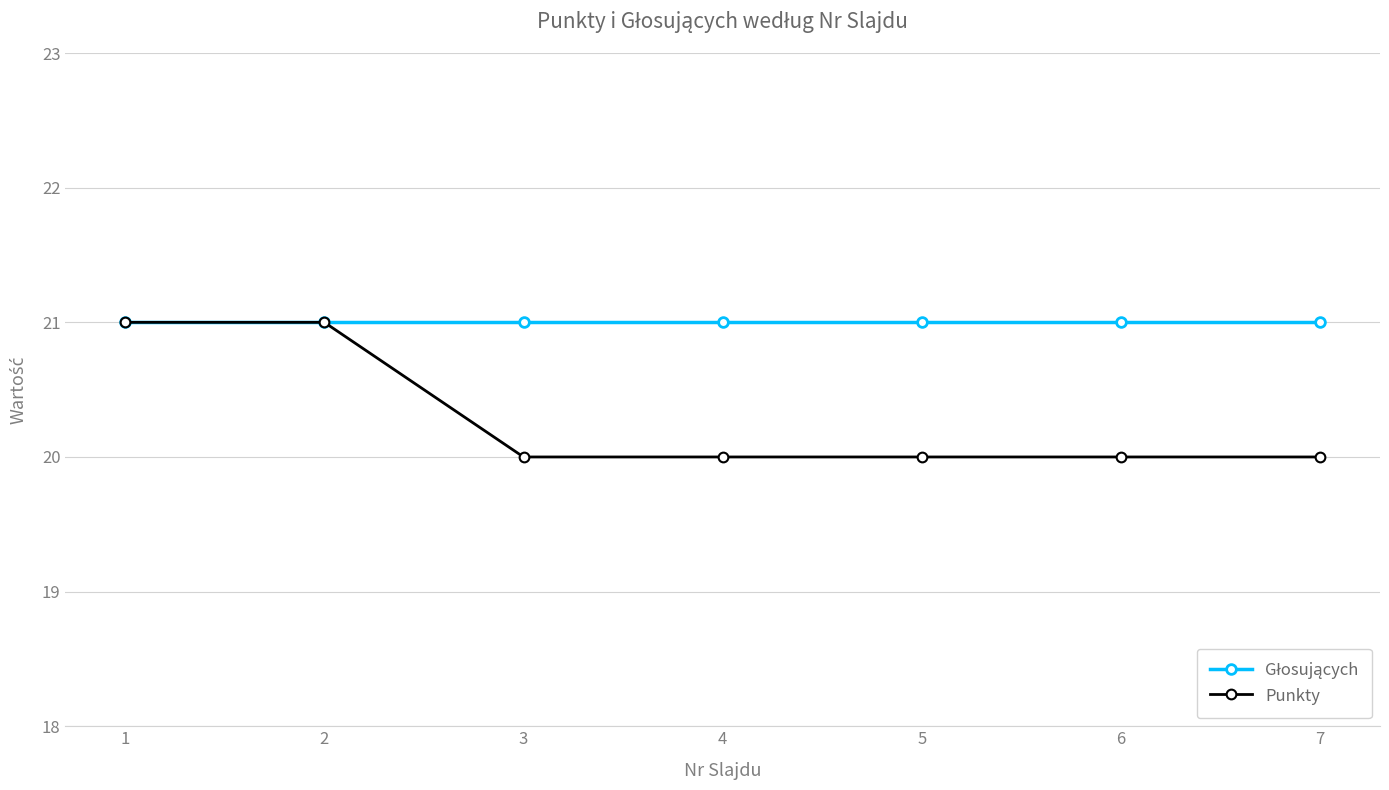

Which series changed the most between 2 and 6?

Punkty